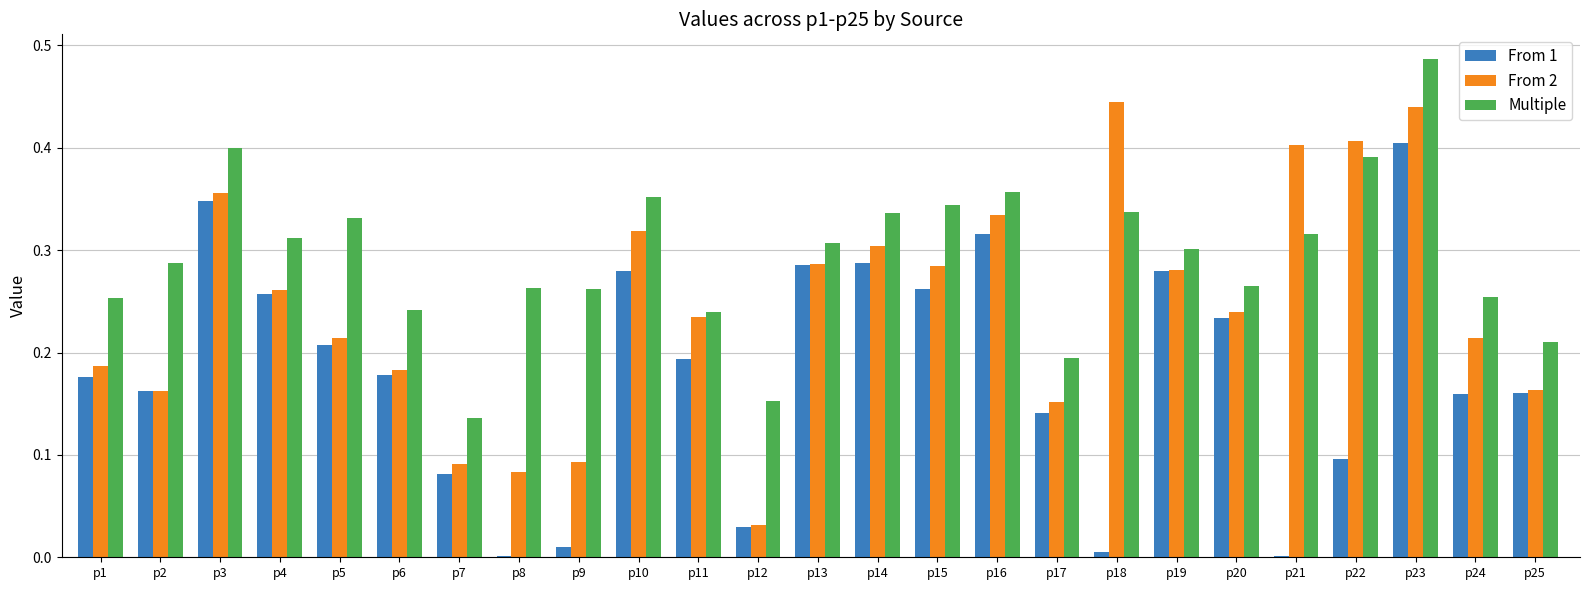

What is the sum of all From 1 values?

4.6